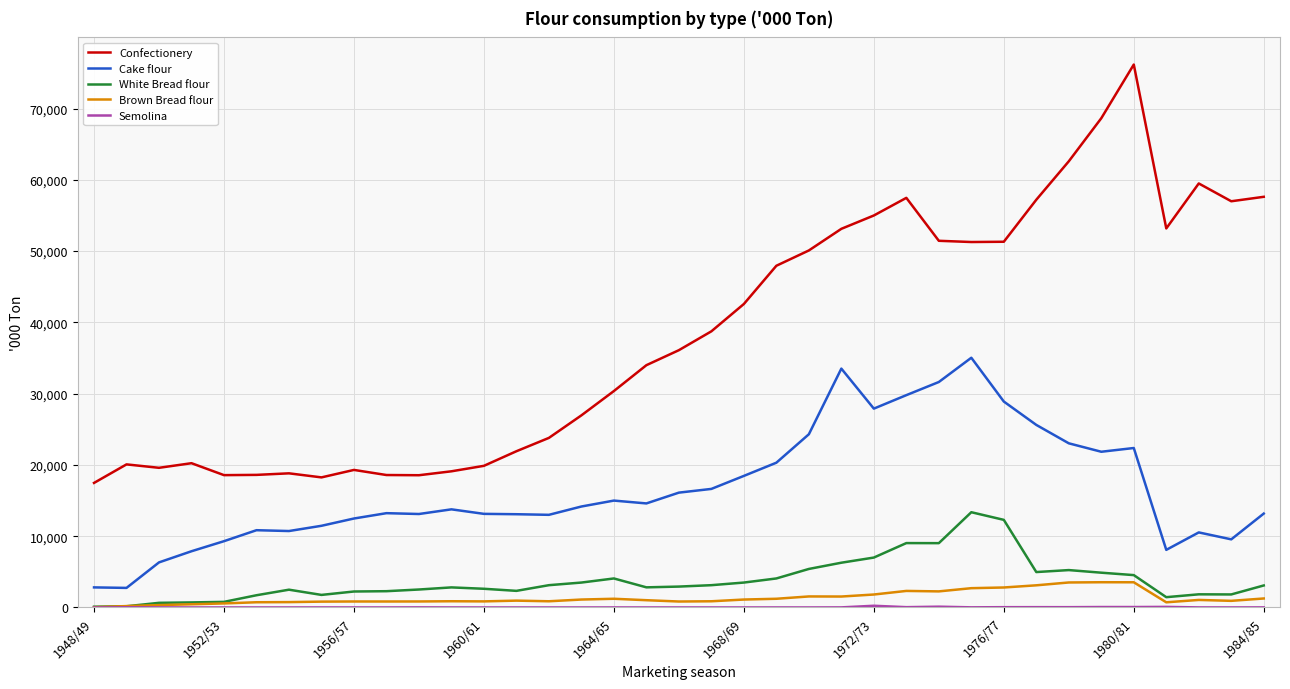

True or false: White Bread flour and Confectionery intersect in this chart.

False